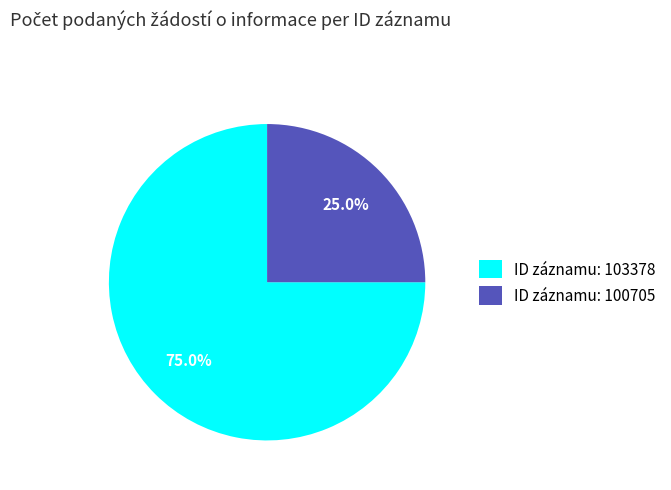

What is the ratio of the value at ID záznamu: 103378 to the value at ID záznamu: 100705?

3.0